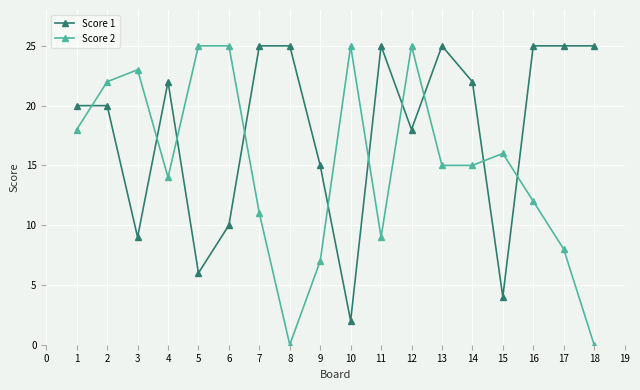

Which series has the largest total across all categories?

Score 1